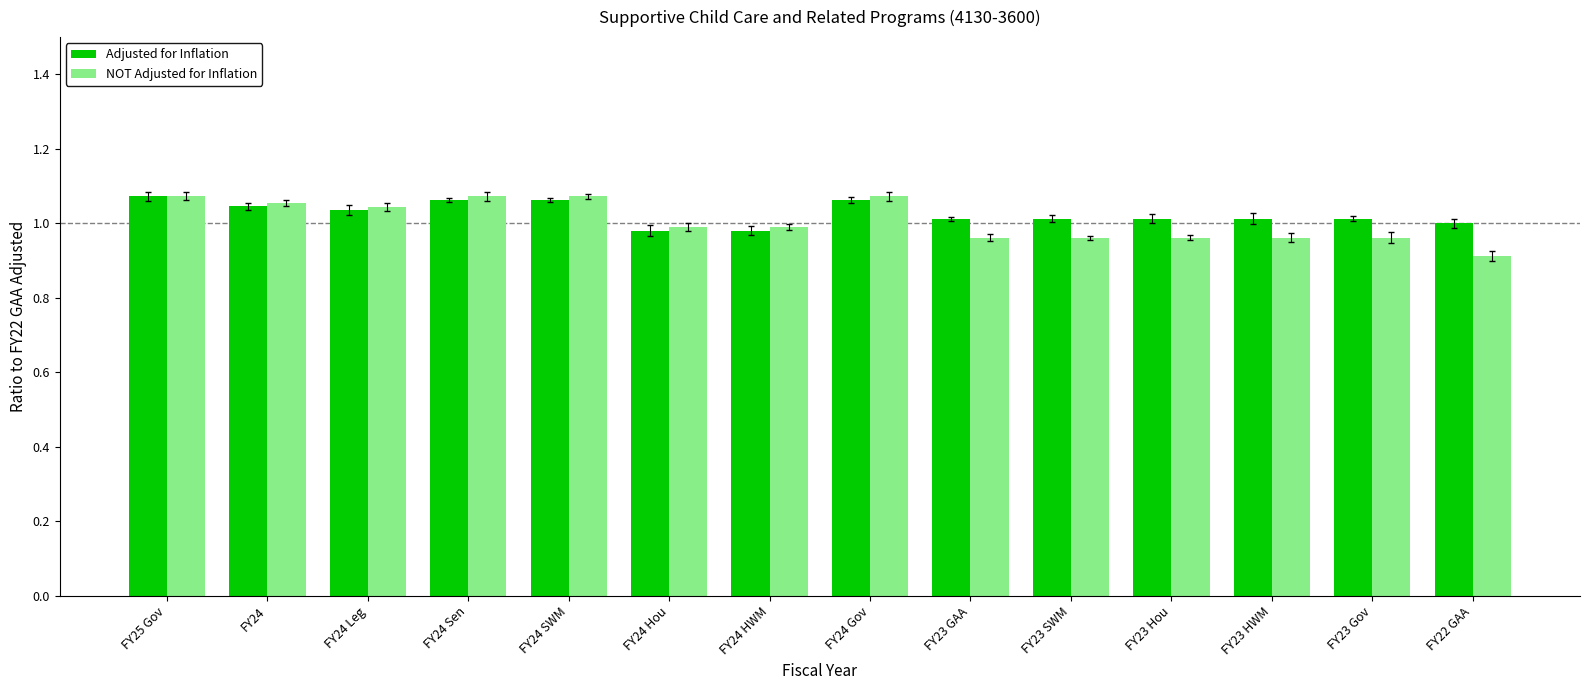

List the labels in order of Adjusted for Inflation value, largest first.

FY25 Gov, FY24 Sen, FY24 SWM, FY24 Gov, FY24, FY24 Leg, FY23 GAA, FY23 SWM, FY23 Hou, FY23 HWM, FY23 Gov, FY22 GAA, FY24 Hou, FY24 HWM